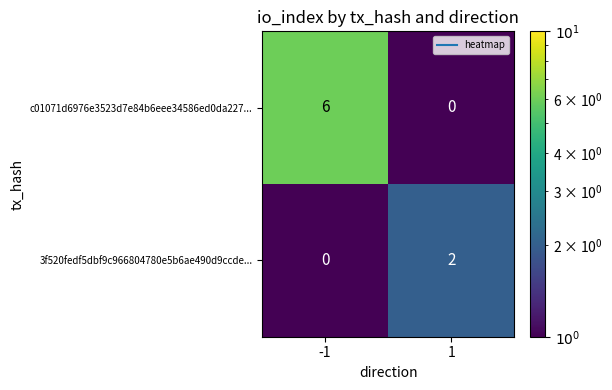

Count the number of data series in this chart.

2